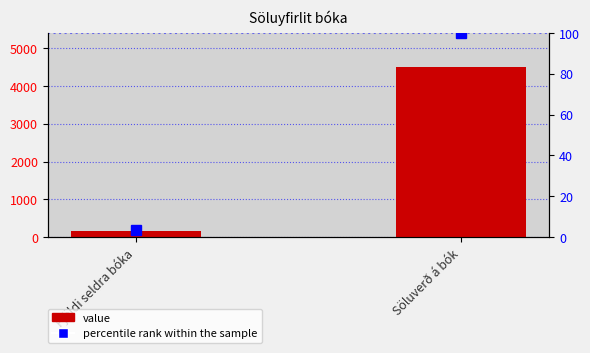

True or false: percentile rank within the sample has a value of 54.2 at Söluverð á bók.

False